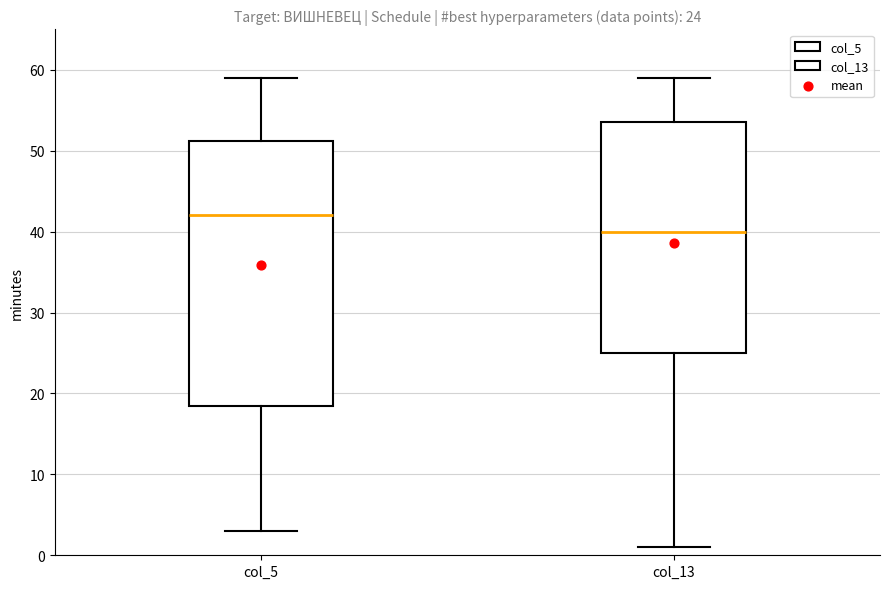

Which box is the tallest, from its lower edge to its upper edge?

col_5